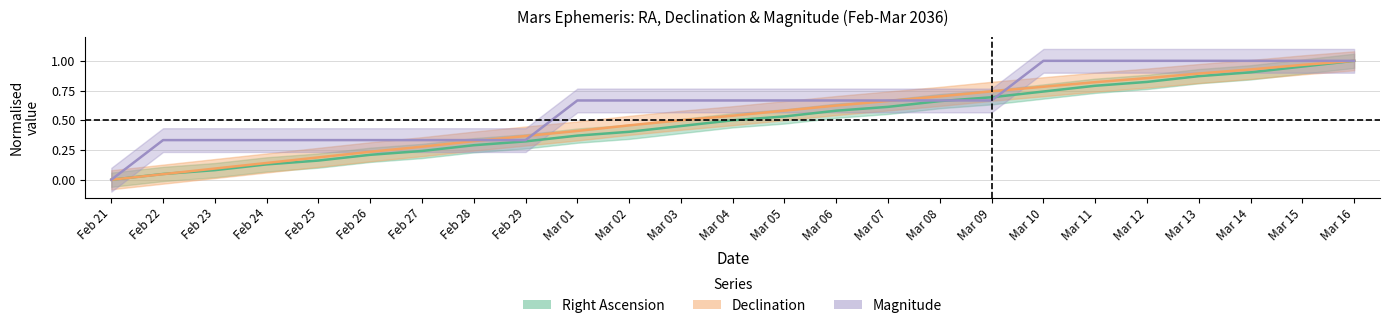

What is the average value of the Right Ascension series?

0.5